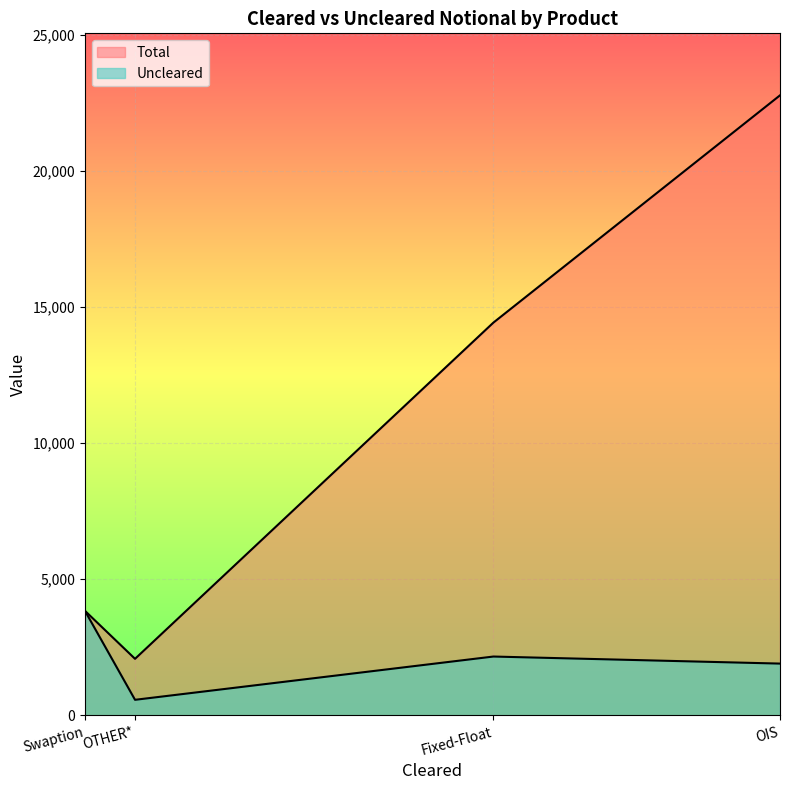

Does the chart display data point markers on the line(s)?

No